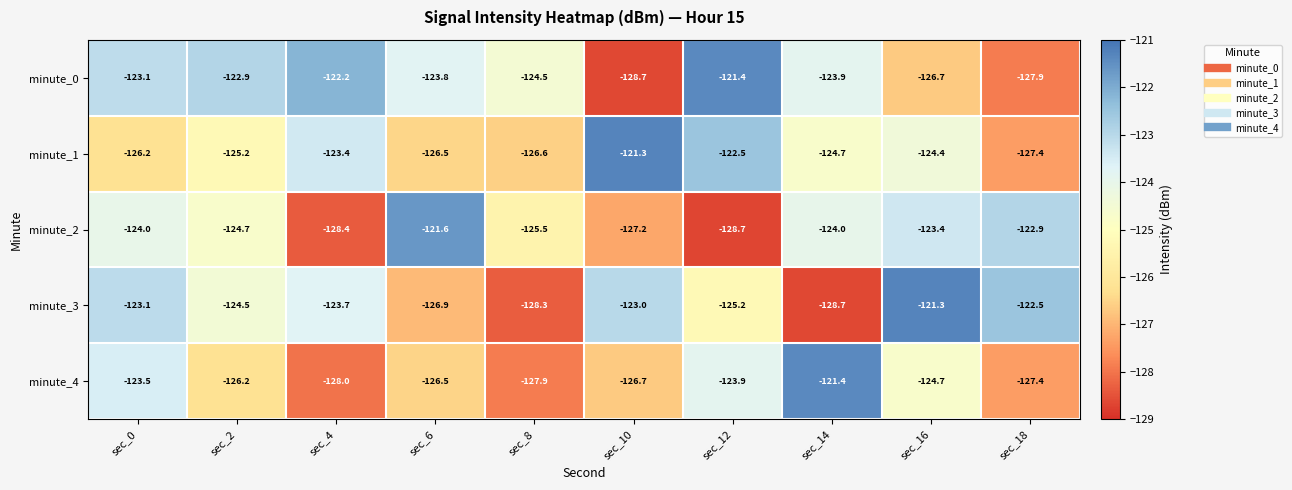

What is the difference between the highest and lowest values at sec_6?

5.3